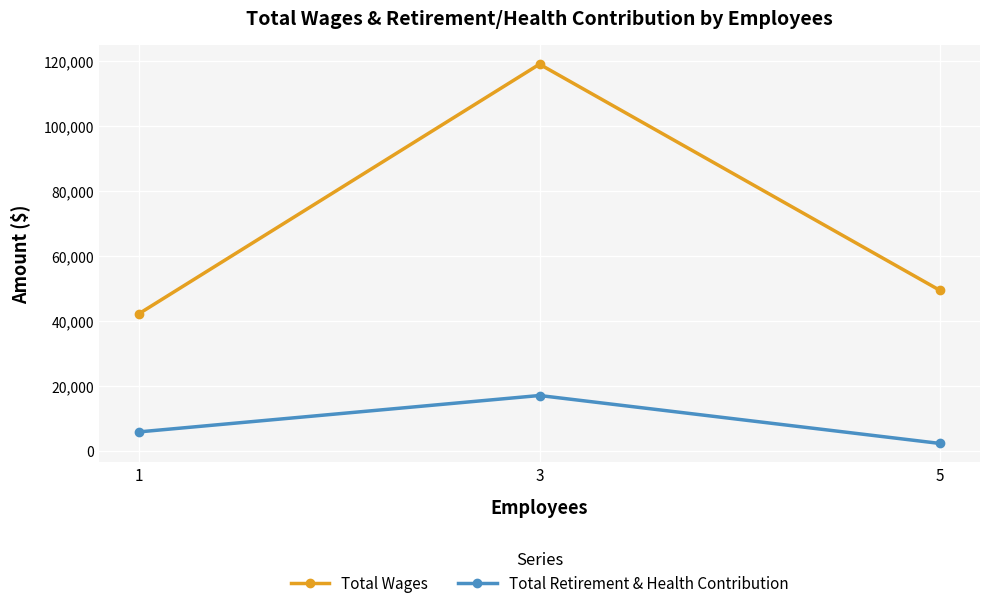

What is the difference between the highest and lowest values at 3?

101902